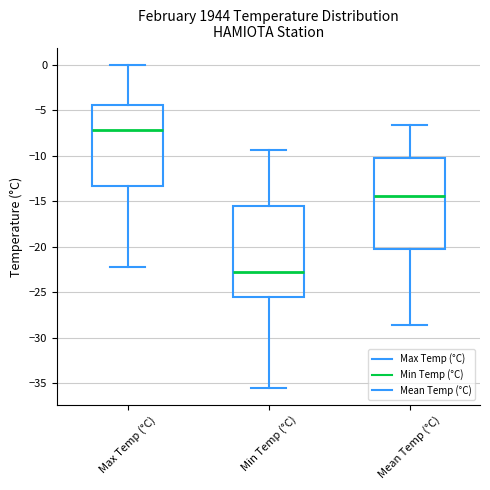

Reading left to right, transcribe this box plot: for each box, give where its median line is, the range the box spans, and where its two whiskers end, as read against the y-axis. The values are not printed on the chart, so give them approximately, as read against the axis.

Max Temp (°C): median -7.0, box -13.5 to -4.5, whiskers -22.0 to 0.0
Min Temp (°C): median -23.0, box -25.5 to -15.5, whiskers -35.5 to -9.5
Mean Temp (°C): median -14.5, box -20.5 to -10.5, whiskers -28.5 to -6.5